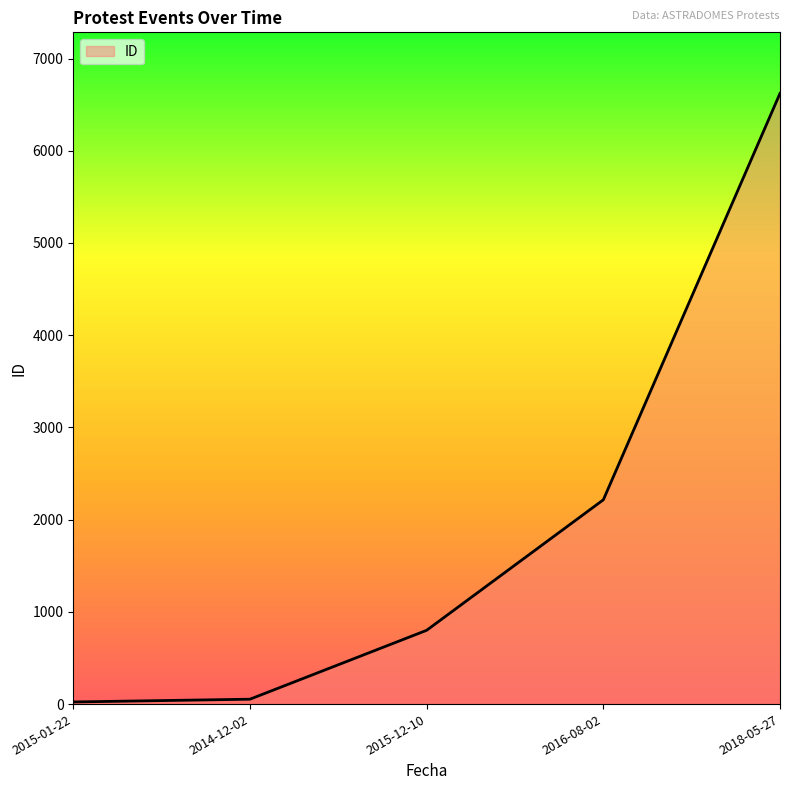

What is the maximum value shown in the chart?

6622